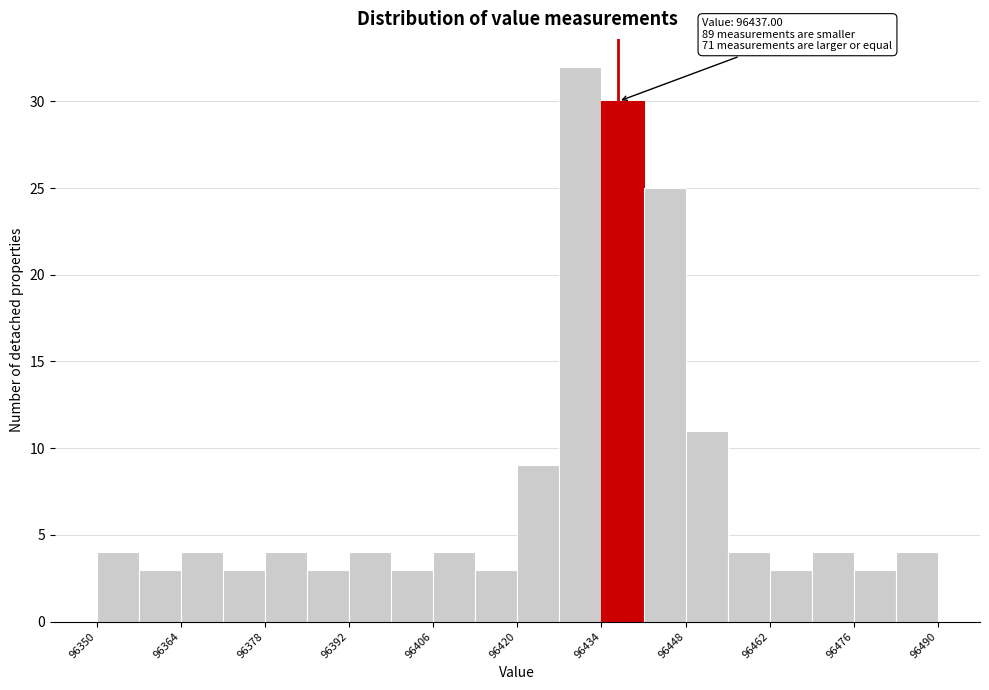

Read against the x-axis, roughly where is the centre of the tallest bar?

96430